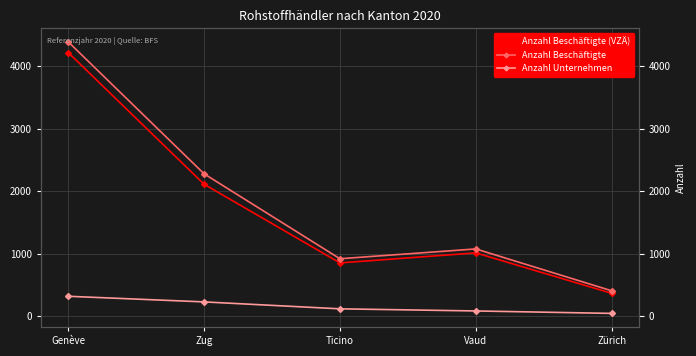

What is the total value across all series at Ticino?

1891.1